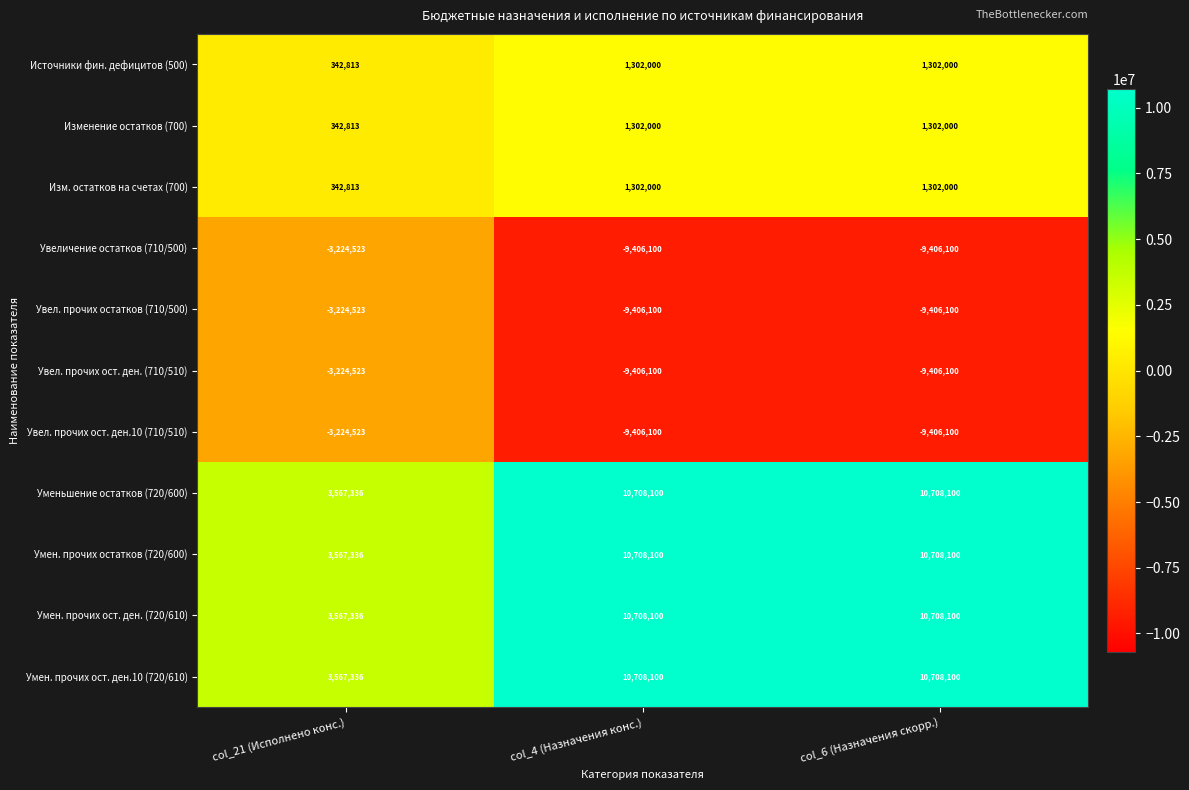

What is the greatest value displayed?

10708100